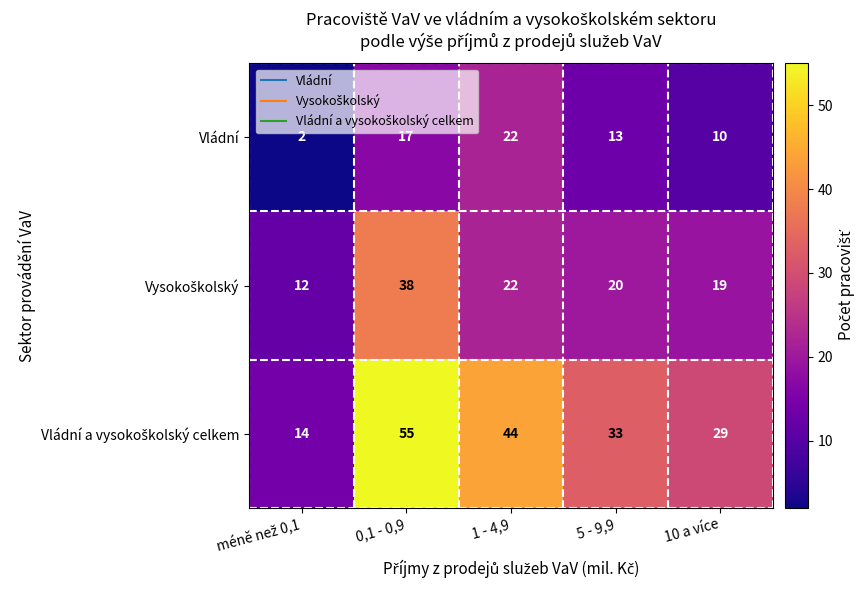

What is the spread (max minus min) of values at 1 - 4,9?

22